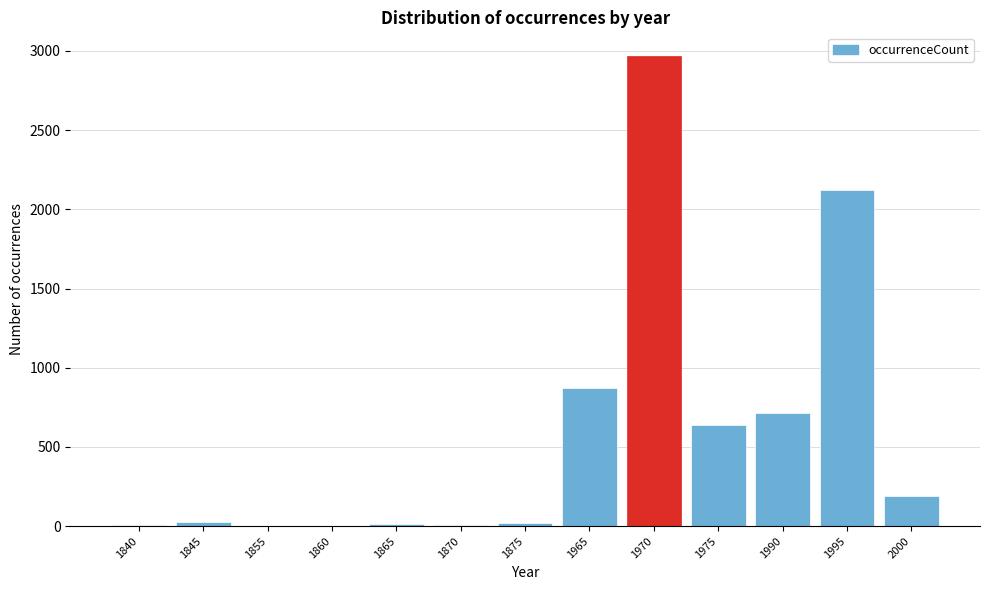

The value at 1995 is 3203. True or false?

False